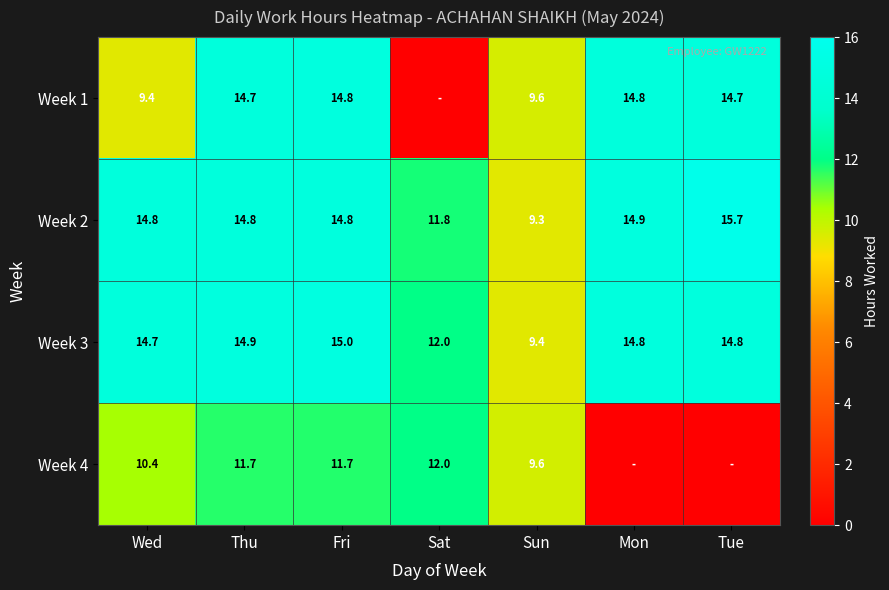

Between Fri and Sun, which series saw the biggest shift?

Week 3